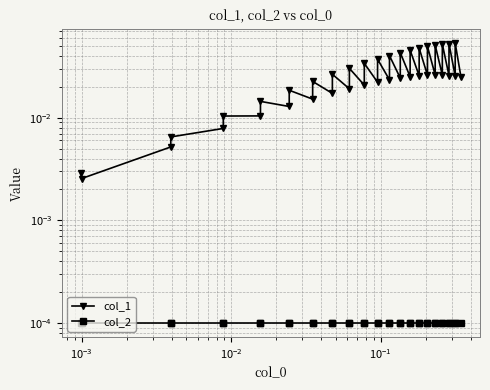

Is the value of col_1 at $\mathdefault{10^{-1}}$ greater than the value of col_2 at 28?

Yes